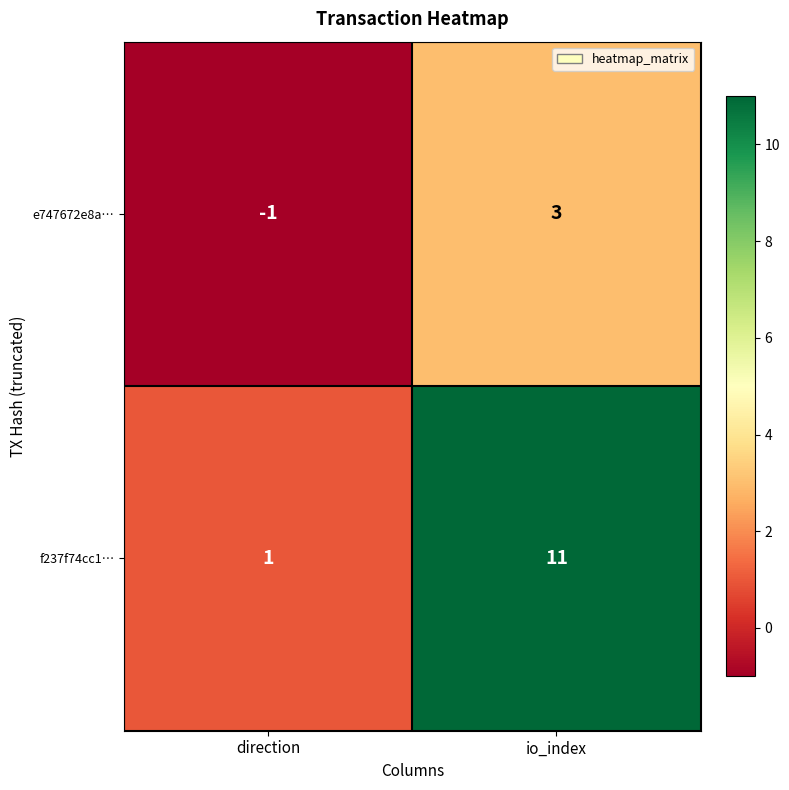

What is the difference between the e747672e8a… values at io_index and direction?

4